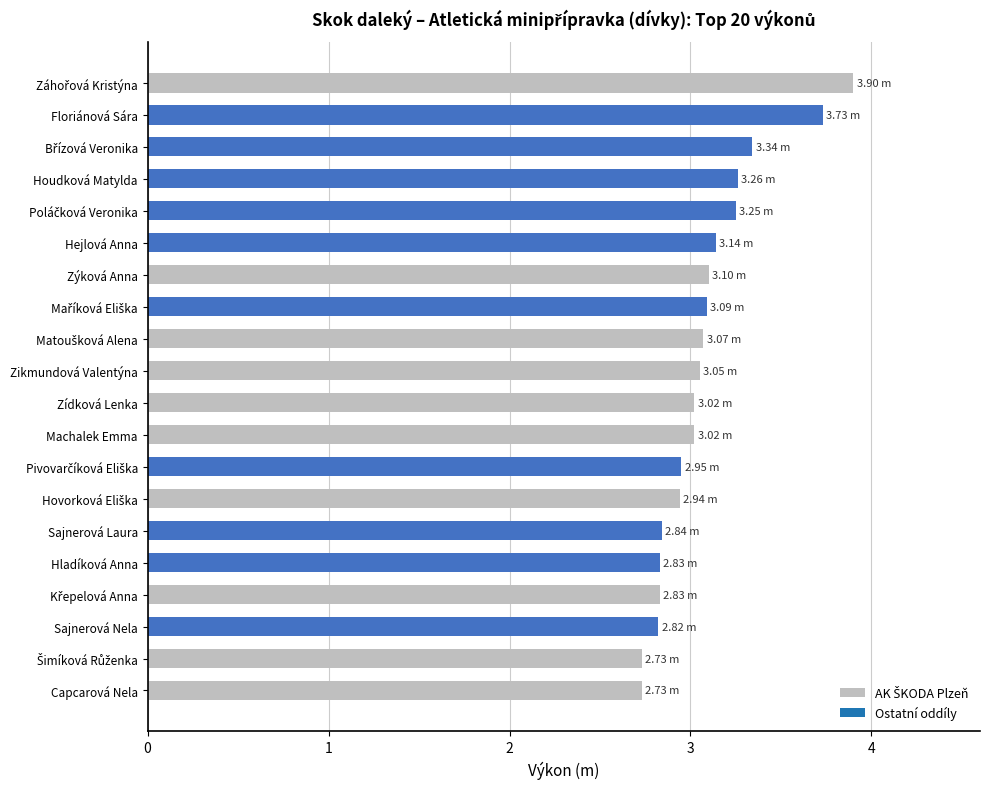

How many values are below 3?

8